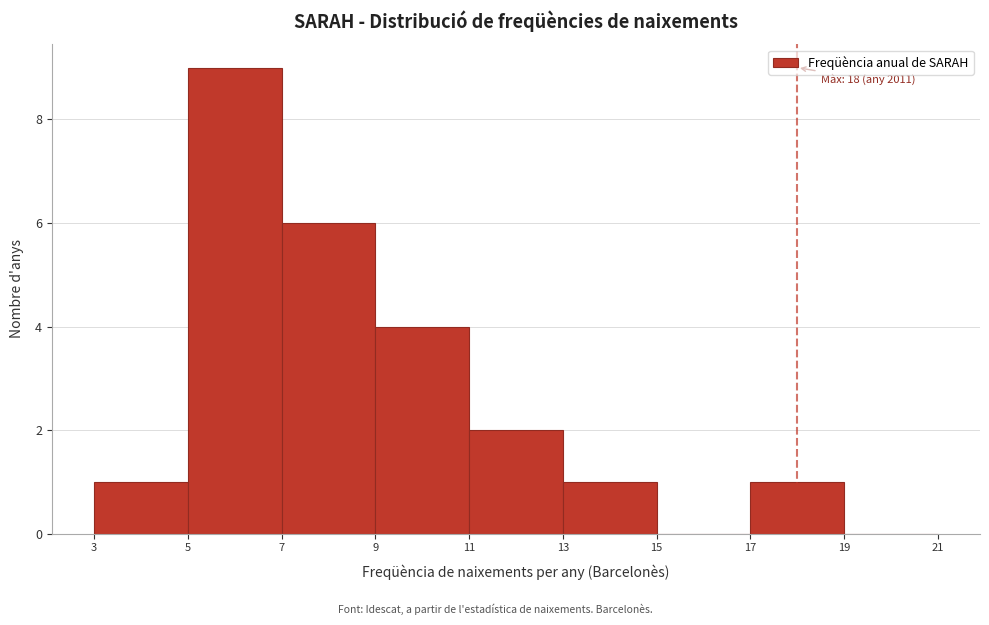

Which range on the x-axis has the tallest bar?

5 to 7